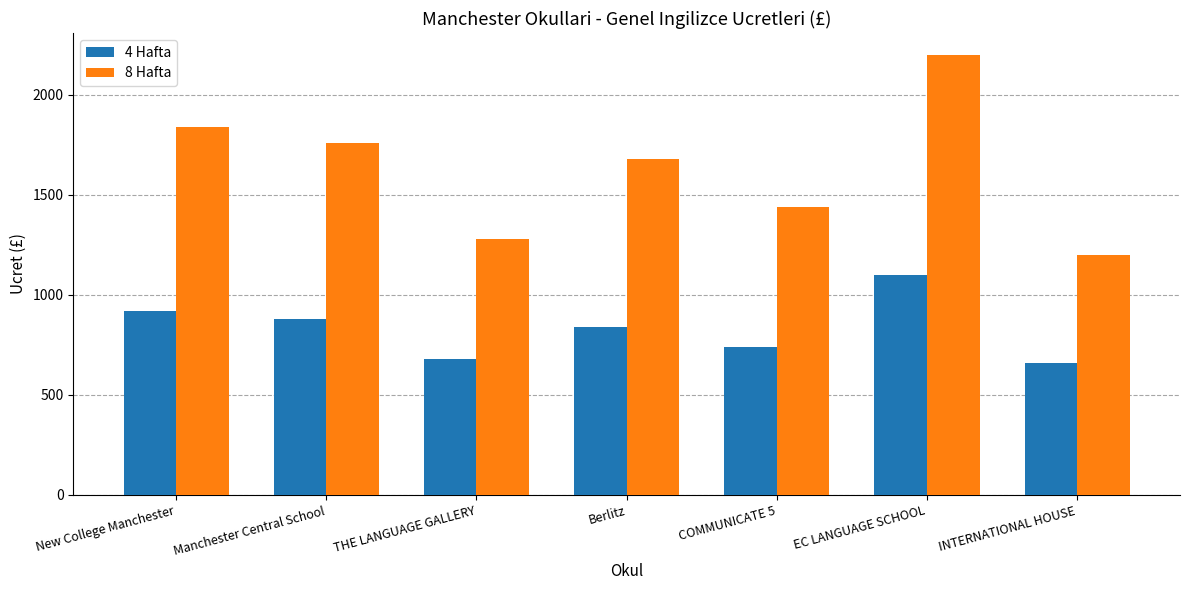

What is the value of the 4 Hafta bar at the 6th from the left?

1100